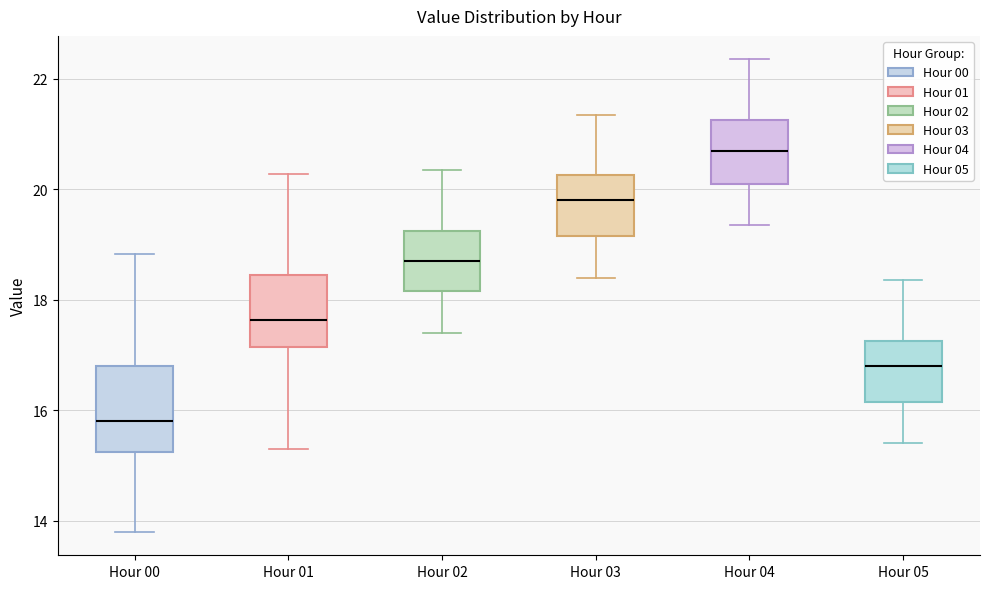

Reading left to right, transcribe this box plot: for each box, give where its median line is, the range the box spans, and where its two whiskers end, as read against the y-axis. The values are not printed on the chart, so give them approximately, as read against the axis.

Hour 00: median 15.8, box 15.2 to 16.8, whiskers 13.8 to 18.8
Hour 01: median 17.6, box 17.2 to 18.4, whiskers 15.4 to 20.2
Hour 02: median 18.8, box 18.2 to 19.2, whiskers 17.4 to 20.4
Hour 03: median 19.8, box 19.2 to 20.2, whiskers 18.4 to 21.4
Hour 04: median 20.8, box 20.2 to 21.2, whiskers 19.4 to 22.4
Hour 05: median 16.8, box 16.2 to 17.2, whiskers 15.4 to 18.4